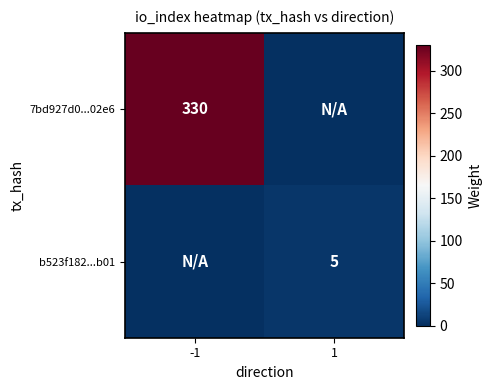

What is the total value across all series at 1?

5